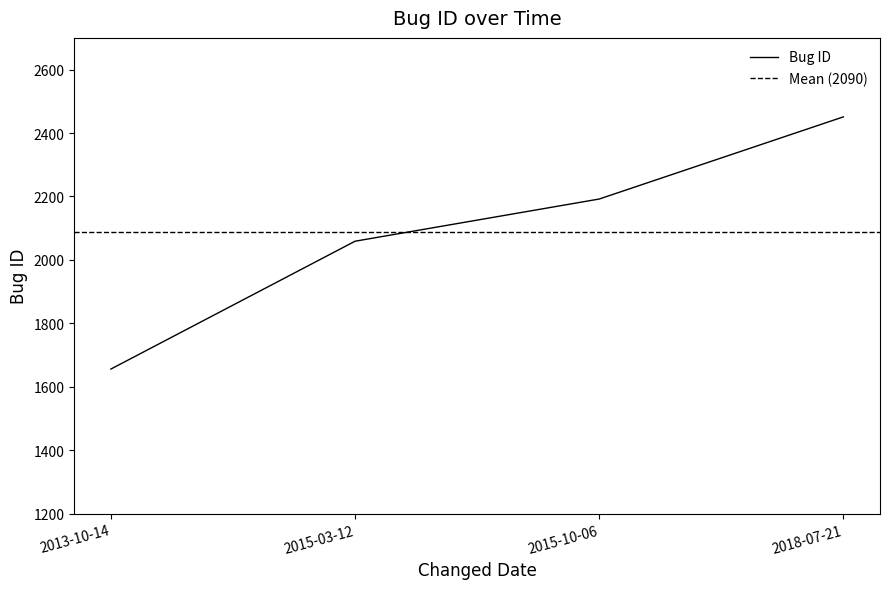

Count the number of categories in the chart.

4